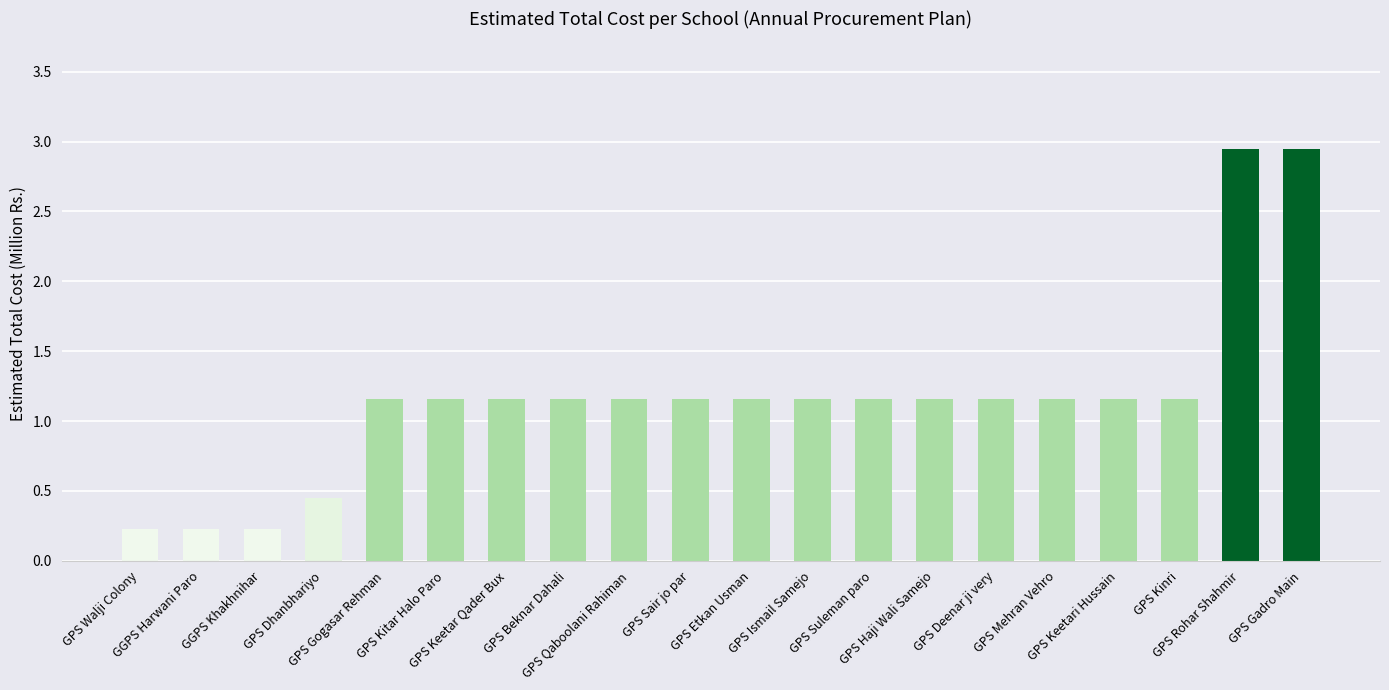

The chart shows a value of 1.8 at GPS Qaboolani Rahiman. True or false?

False